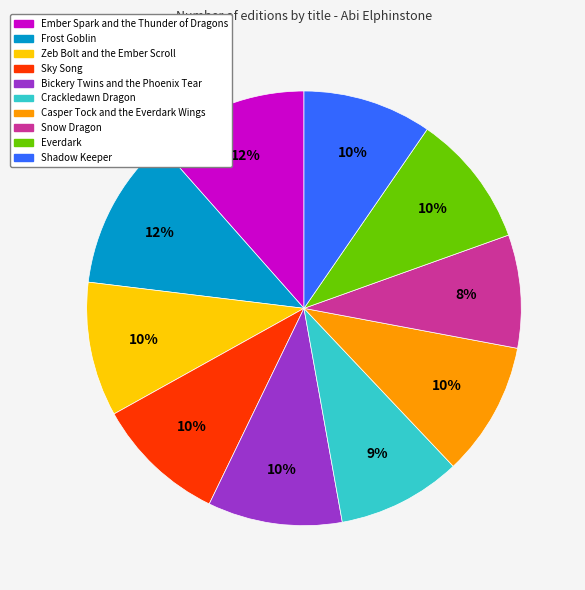

Which slice is the smallest?

Snow Dragon